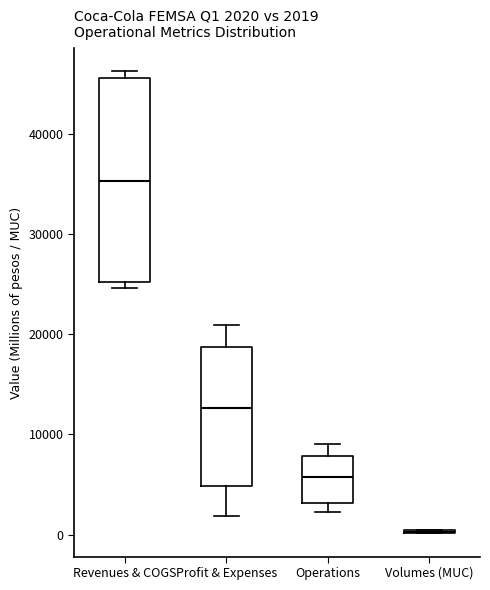

Comparing the boxes themselves (not the whiskers), which one is the tallest?

Revenues & COGS